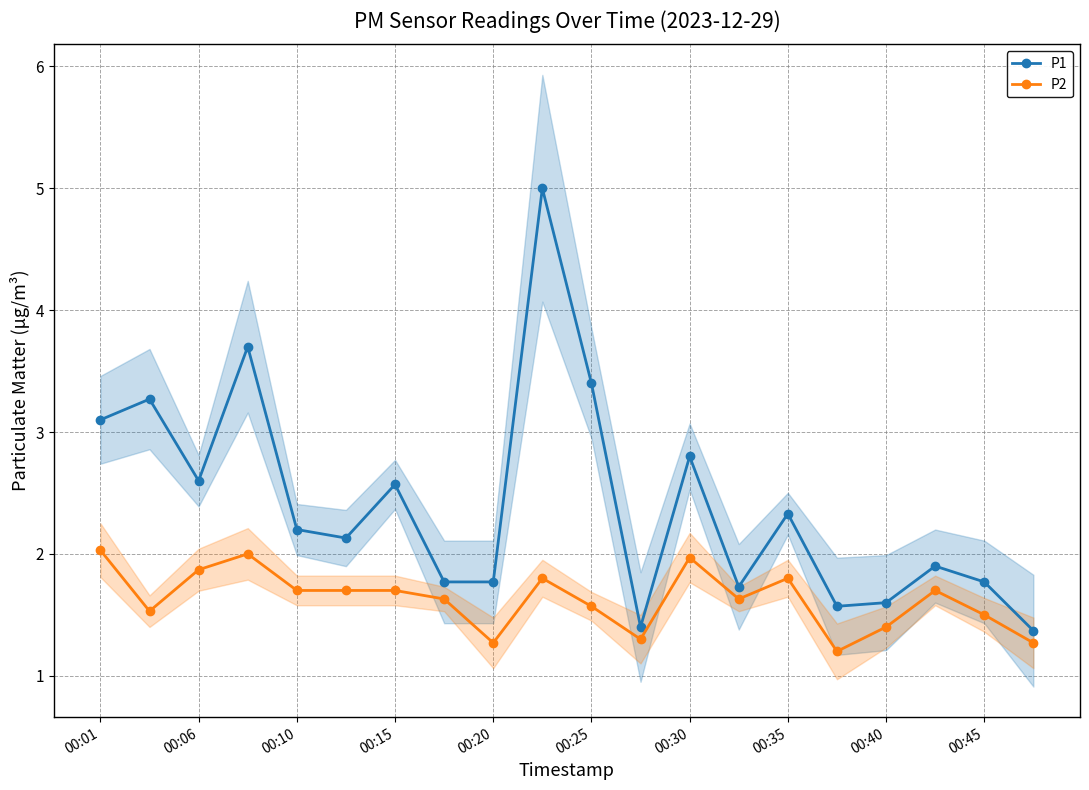

True or false: P2 and P1 cross at least once.

False